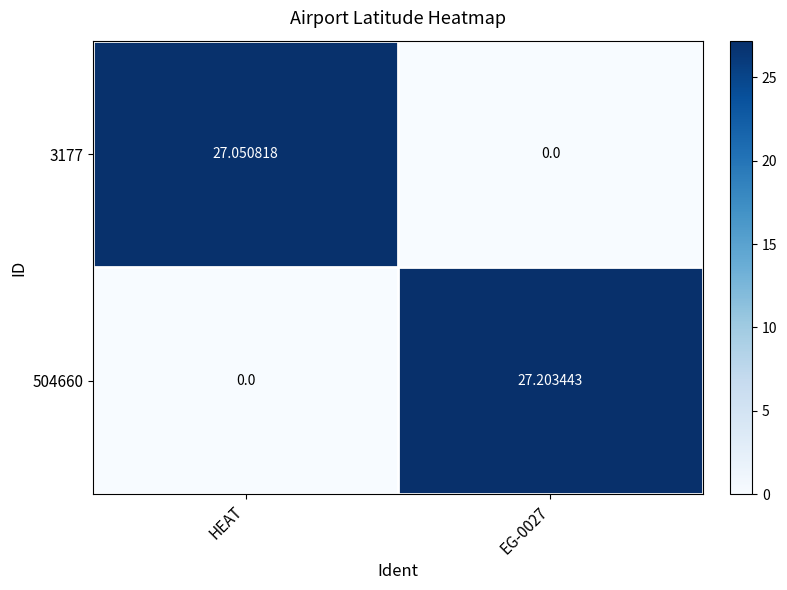

What is the total value across all series at EG-0027?

27.2